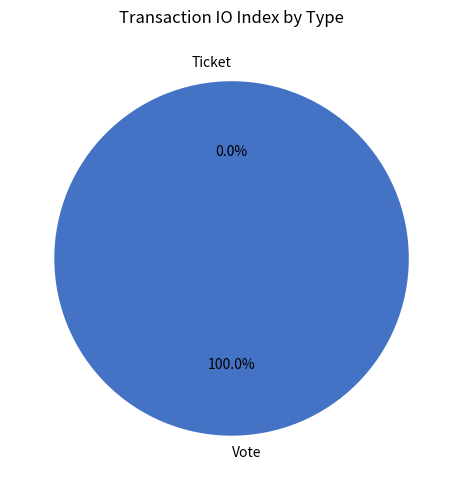

Which category has the smallest portion of the pie?

Ticket